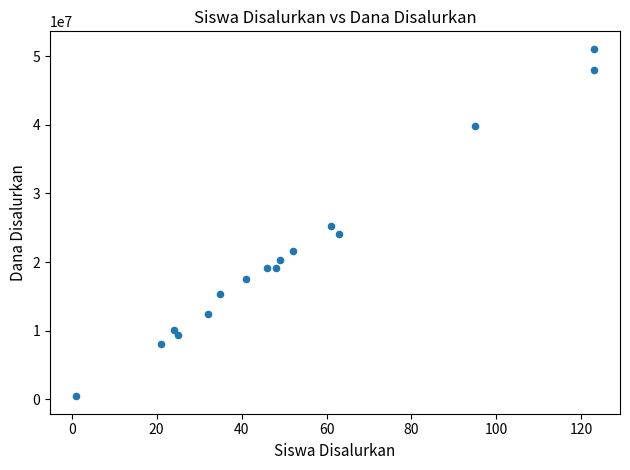

What Y value in the scatter plot is closest to 25762500?

25200000